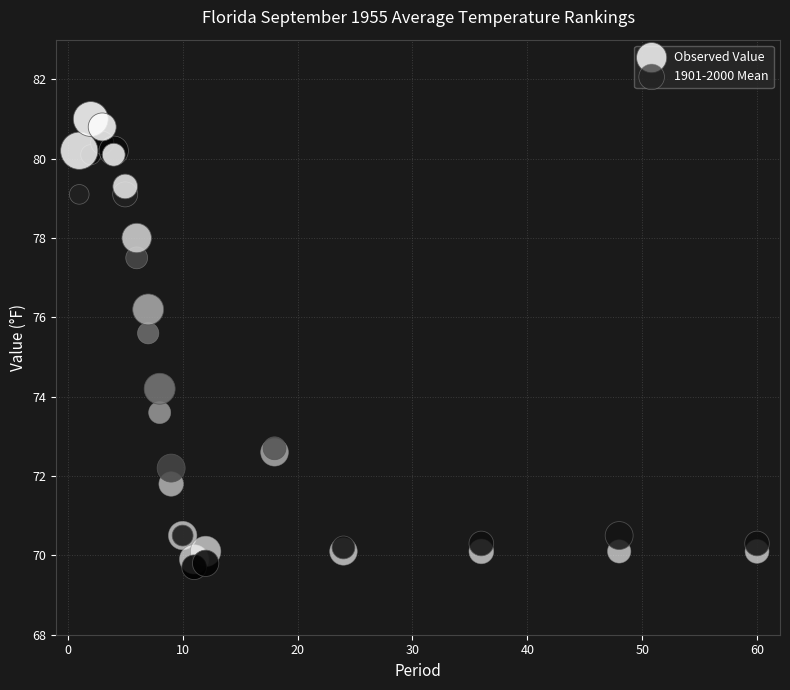

In the Observed Value series, what Y value is closest to 75?

74.2